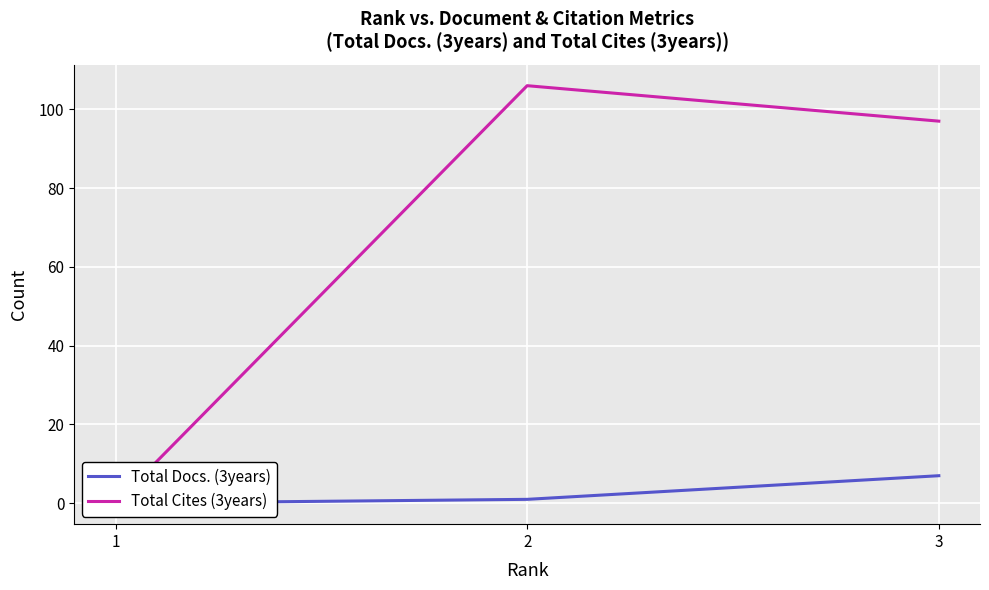

Rank the series at 3 from highest to lowest value.

Total Cites (3years), Total Docs. (3years)